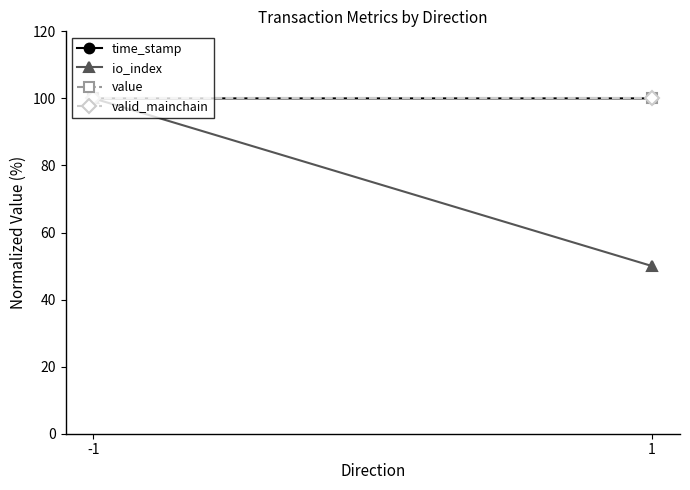

Which category has the highest value across all series?

1